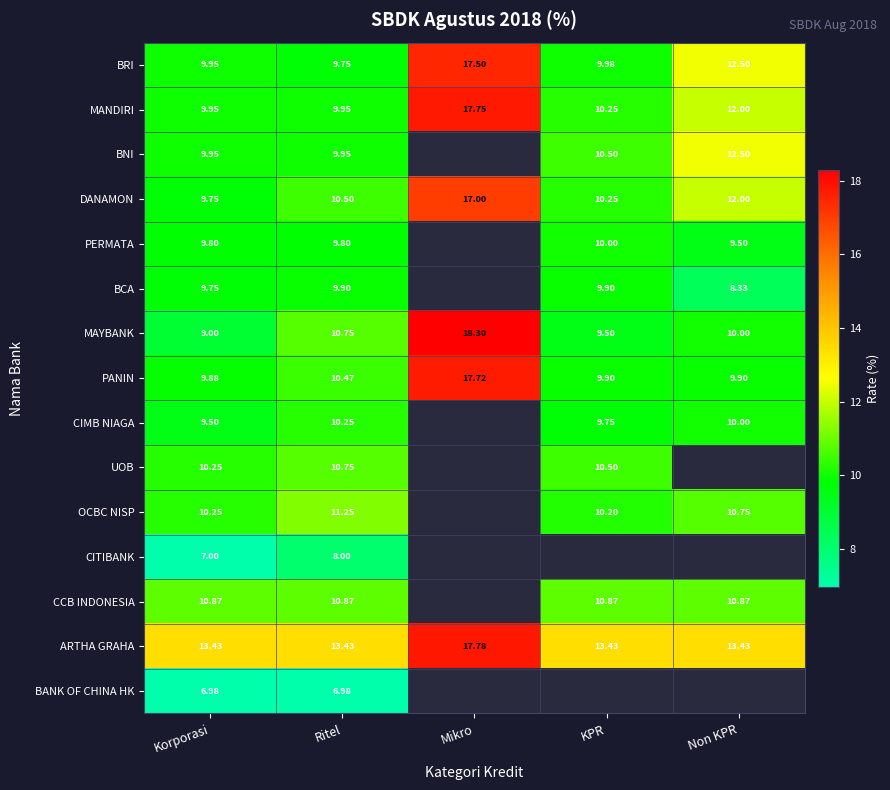

At which label does MAYBANK reach its minimum?

Korporasi